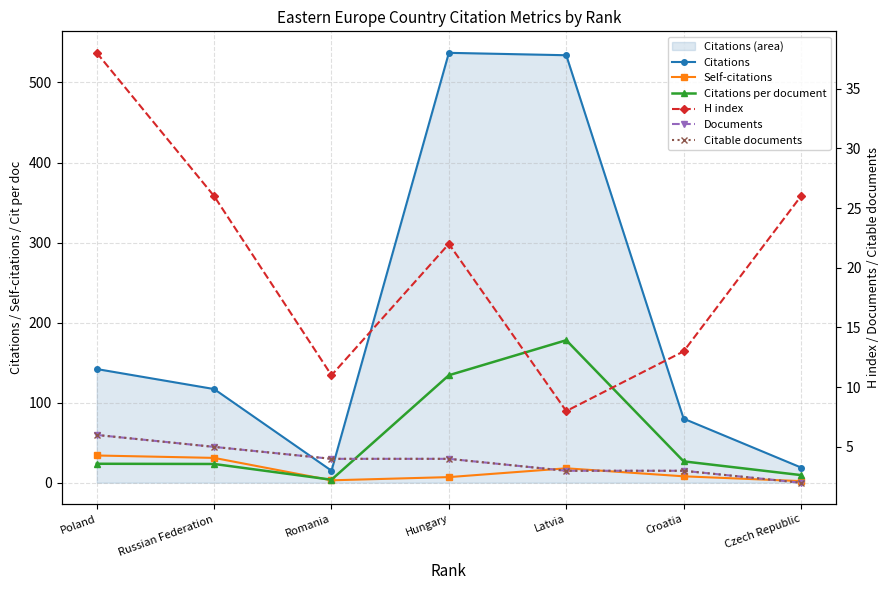

What position from the left is Romania?

3